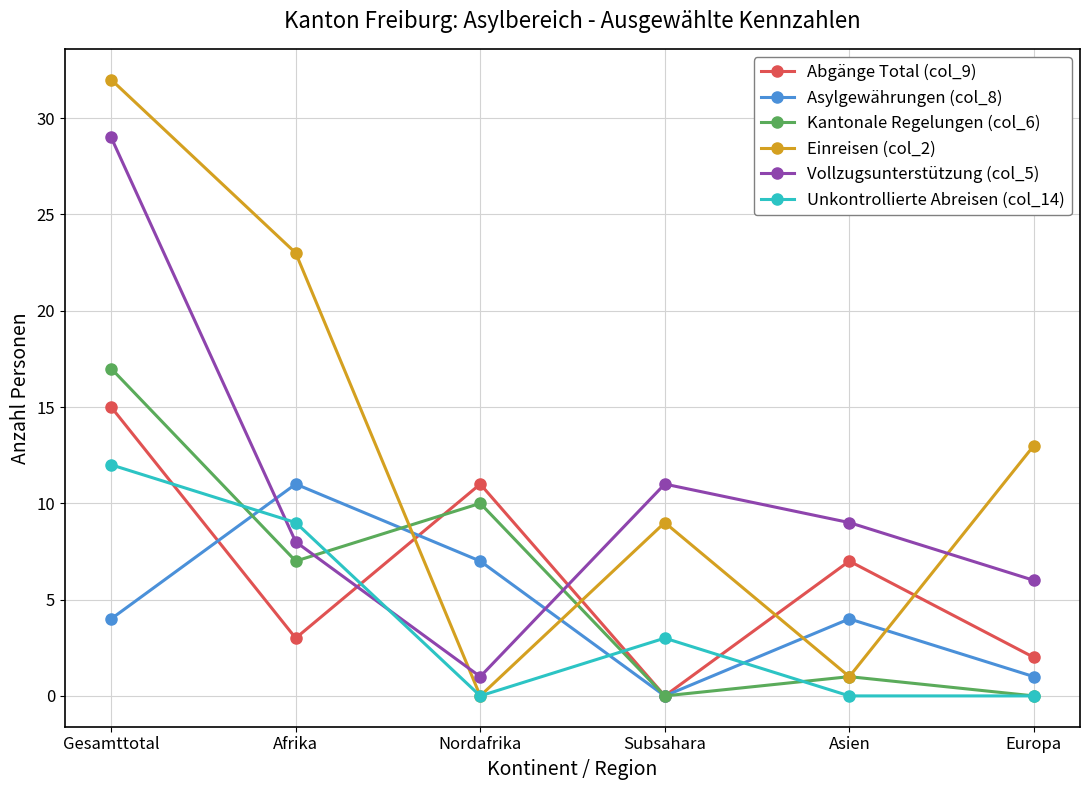

How many intersections are there between Einreisen (col_2) and Asylgewährungen (col_8)?

4